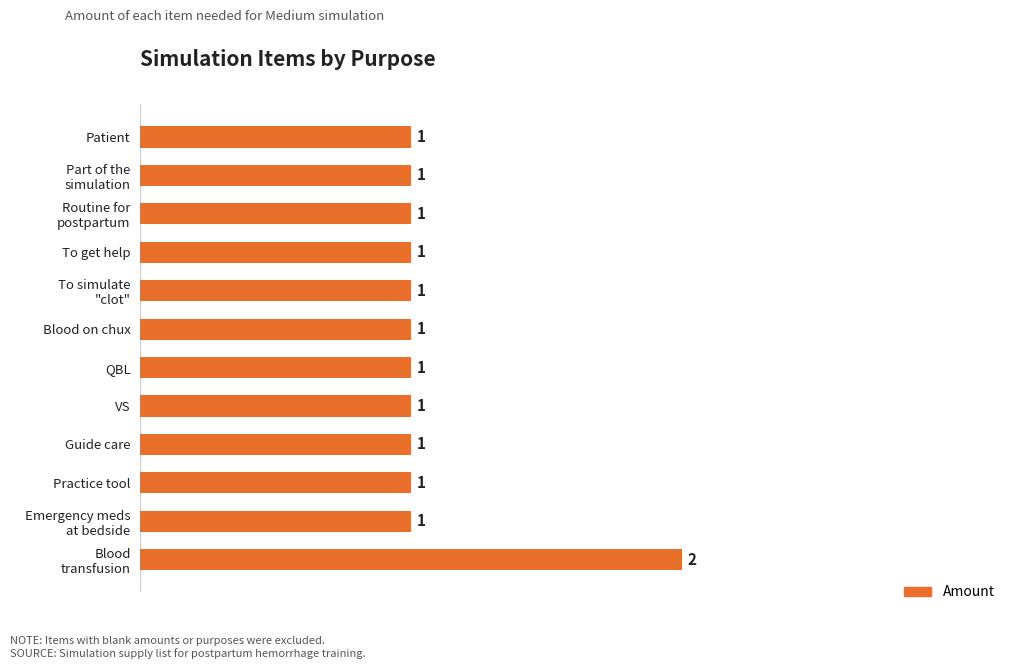

What is the maximum value shown in the chart?

2